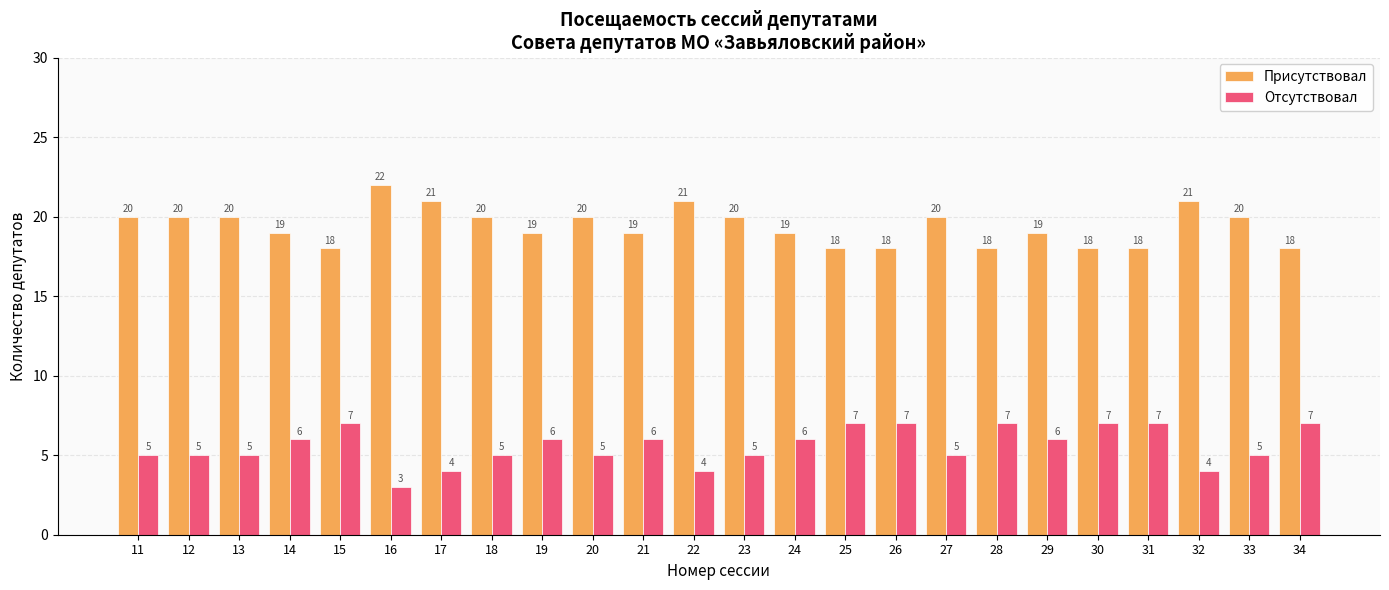

The value of Присутствовал at 26 is 27. True or false?

False